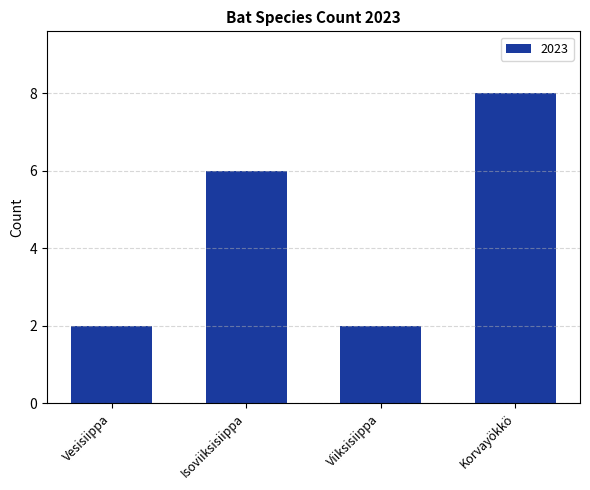

Count the number of categories in the chart.

4